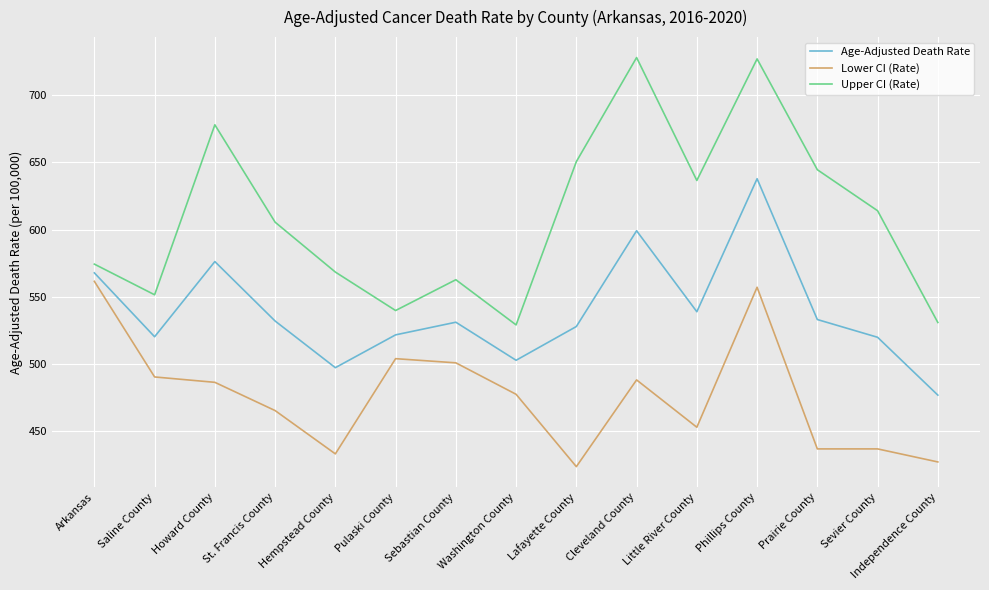

How many values in the Upper CI (Rate) series exceed 605?

8